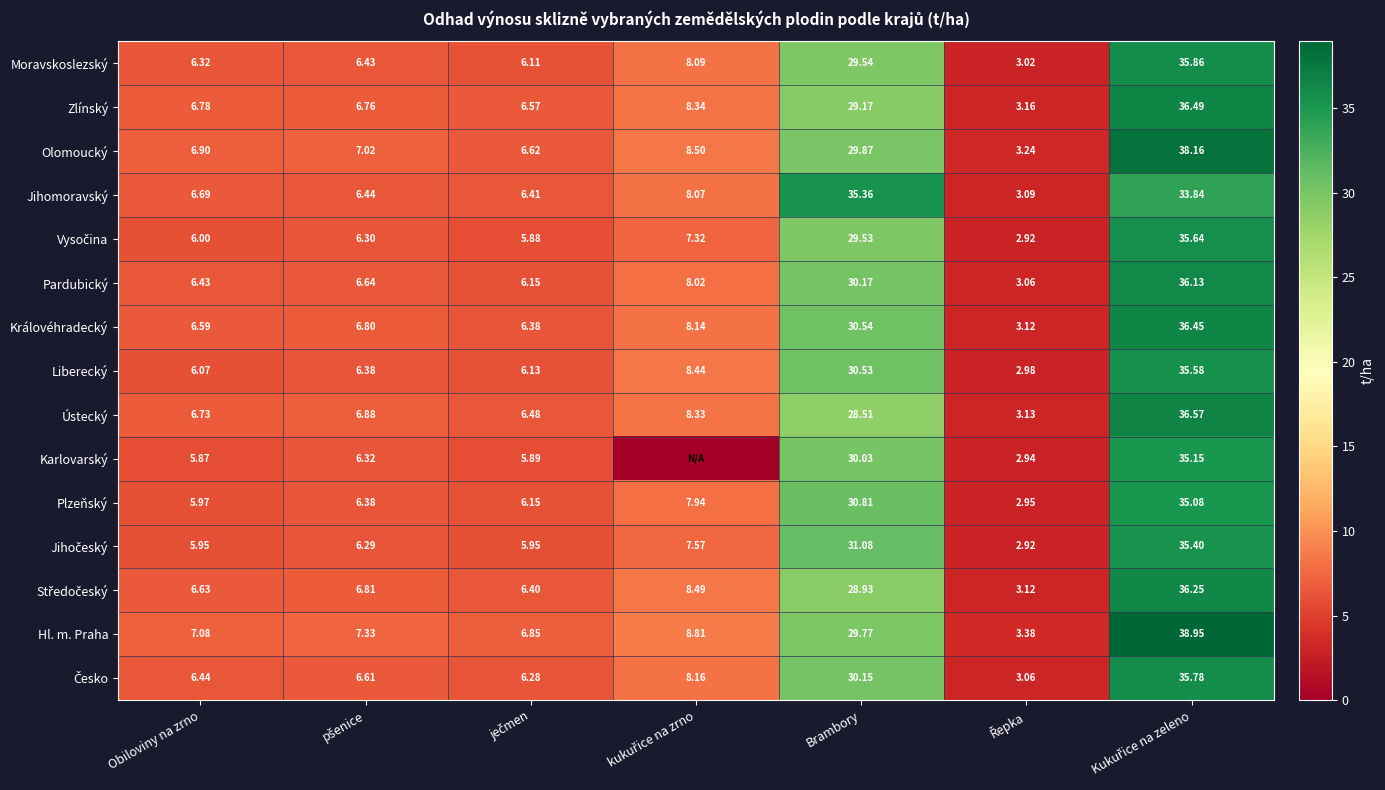

What is the difference between the highest and lowest values at ječmen?

1.0